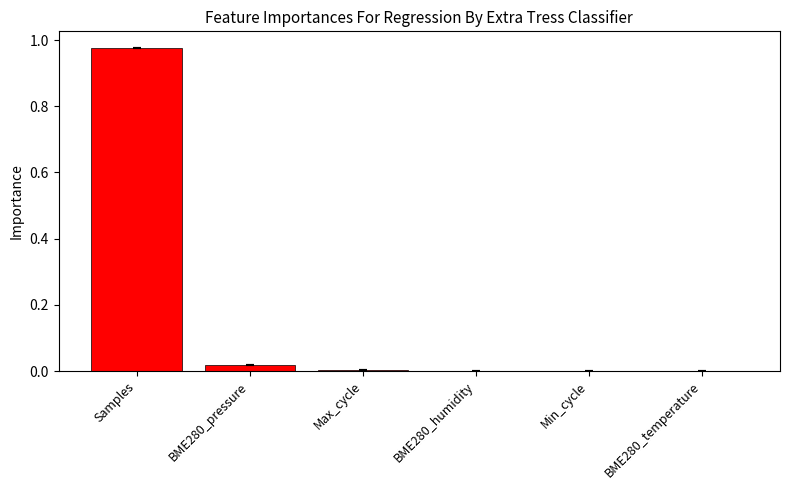

The value at BME280_humidity is 0.0. True or false?

True